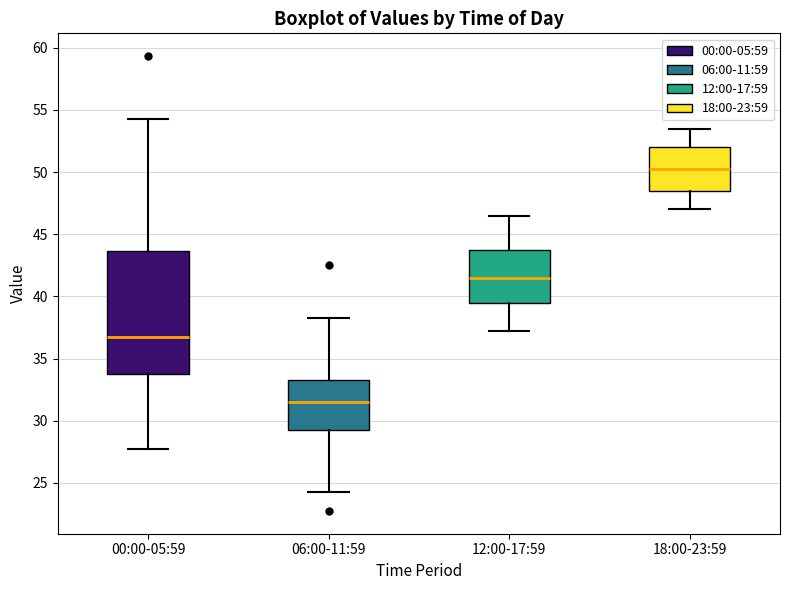

Which box is the tallest, from its lower edge to its upper edge?

00:00-05:59